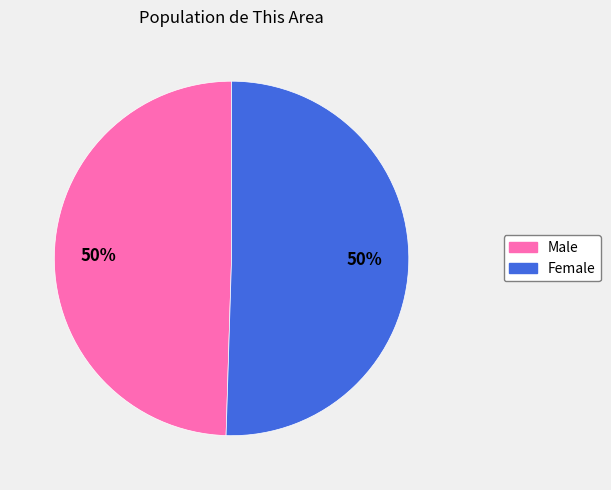

What is the ratio of the value at Male to the value at Female?

1.0